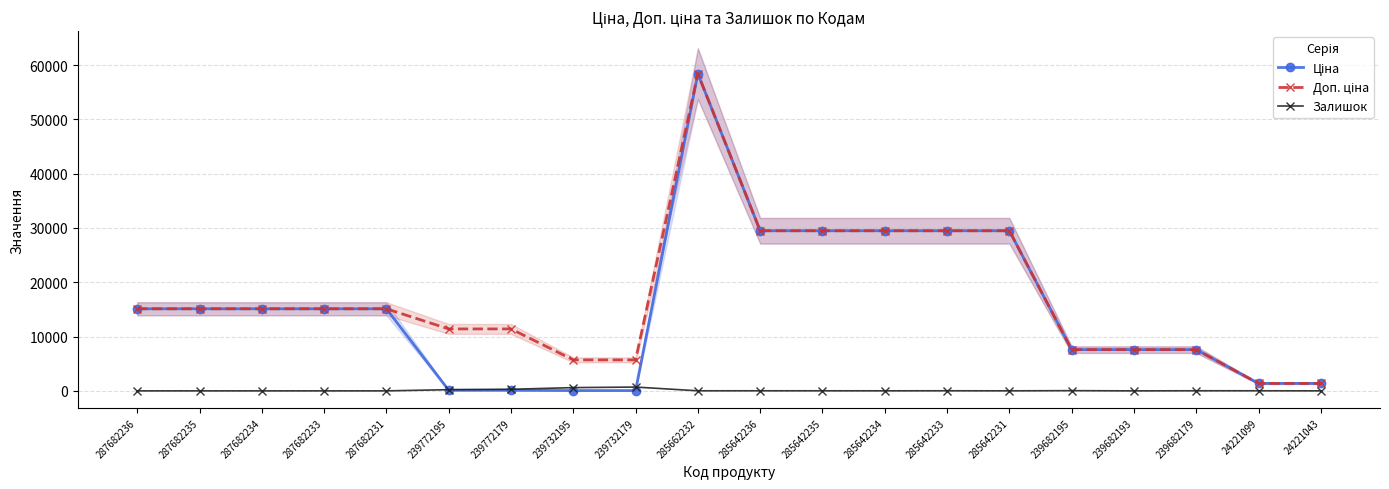

What is the spread (max minus min) of values at 285642236?

29477.5